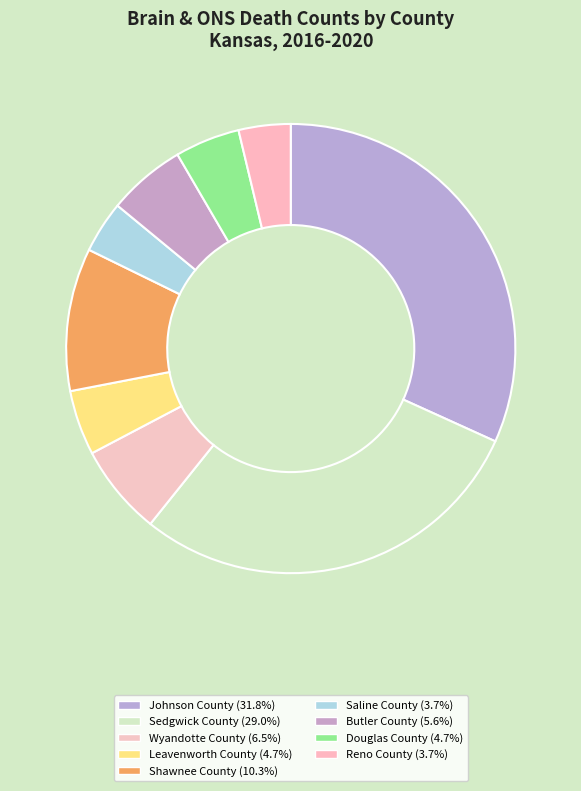

Which has a higher value, Douglas County or Leavenworth County?

Douglas County